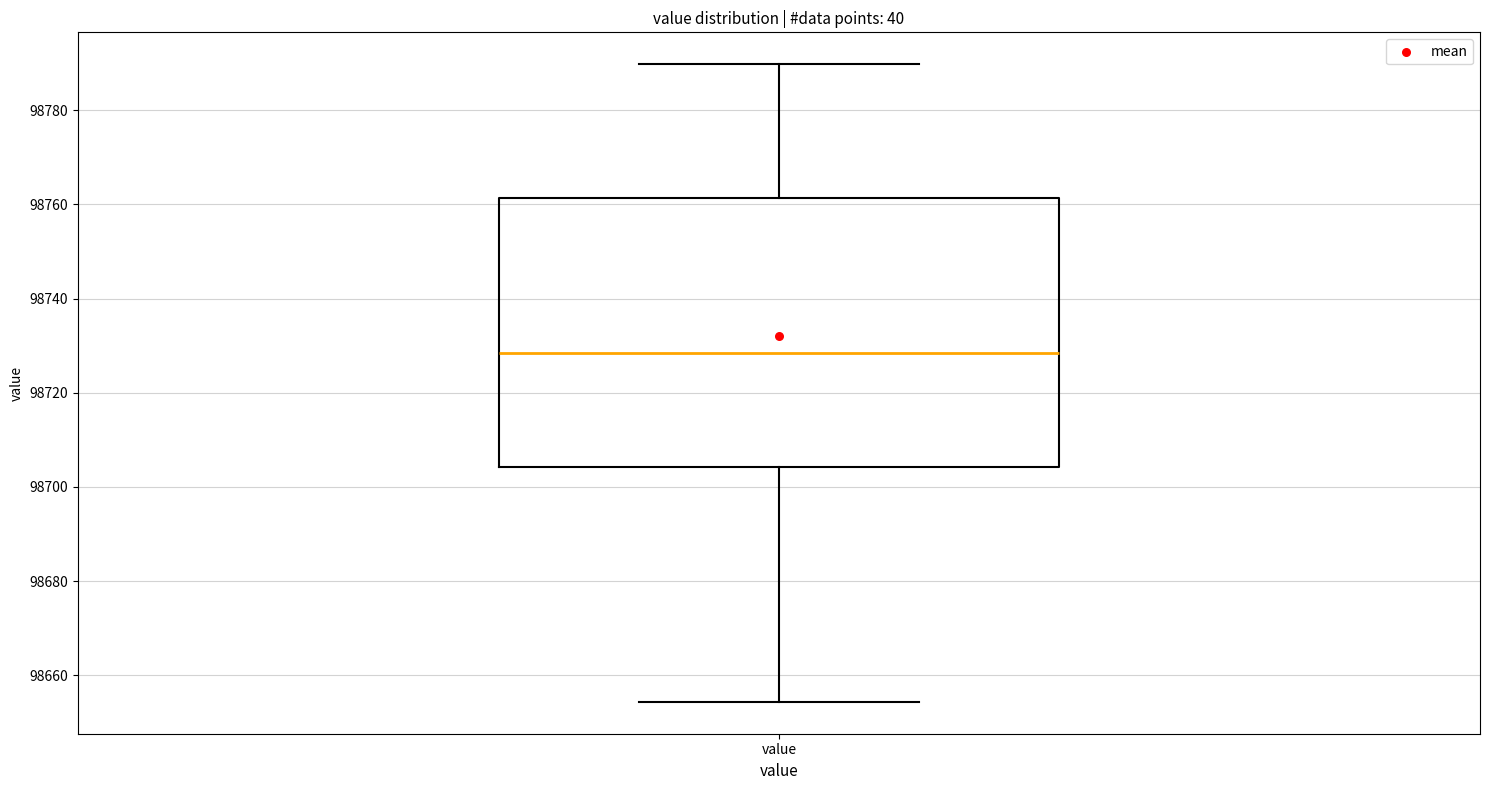

Transcribe this box plot: give where the median line is, the range the box spans, and where the two whiskers end, as read against the y-axis. The values are not printed on the chart, so give them approximately, as read against the axis.

median 98728, box 98704 to 98762, whiskers 98654 to 98790